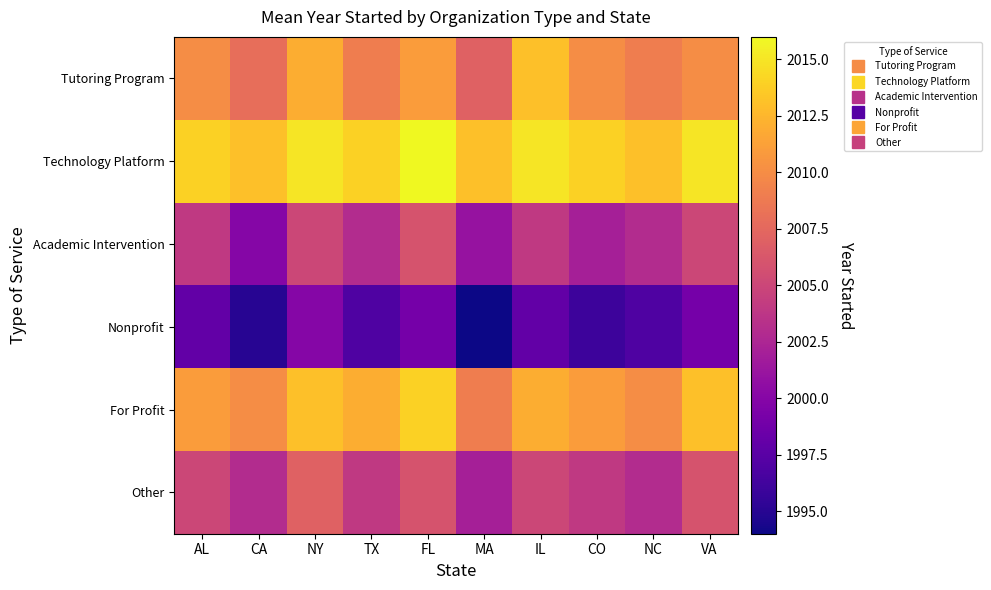

What is the minimum value shown in the chart?

1994